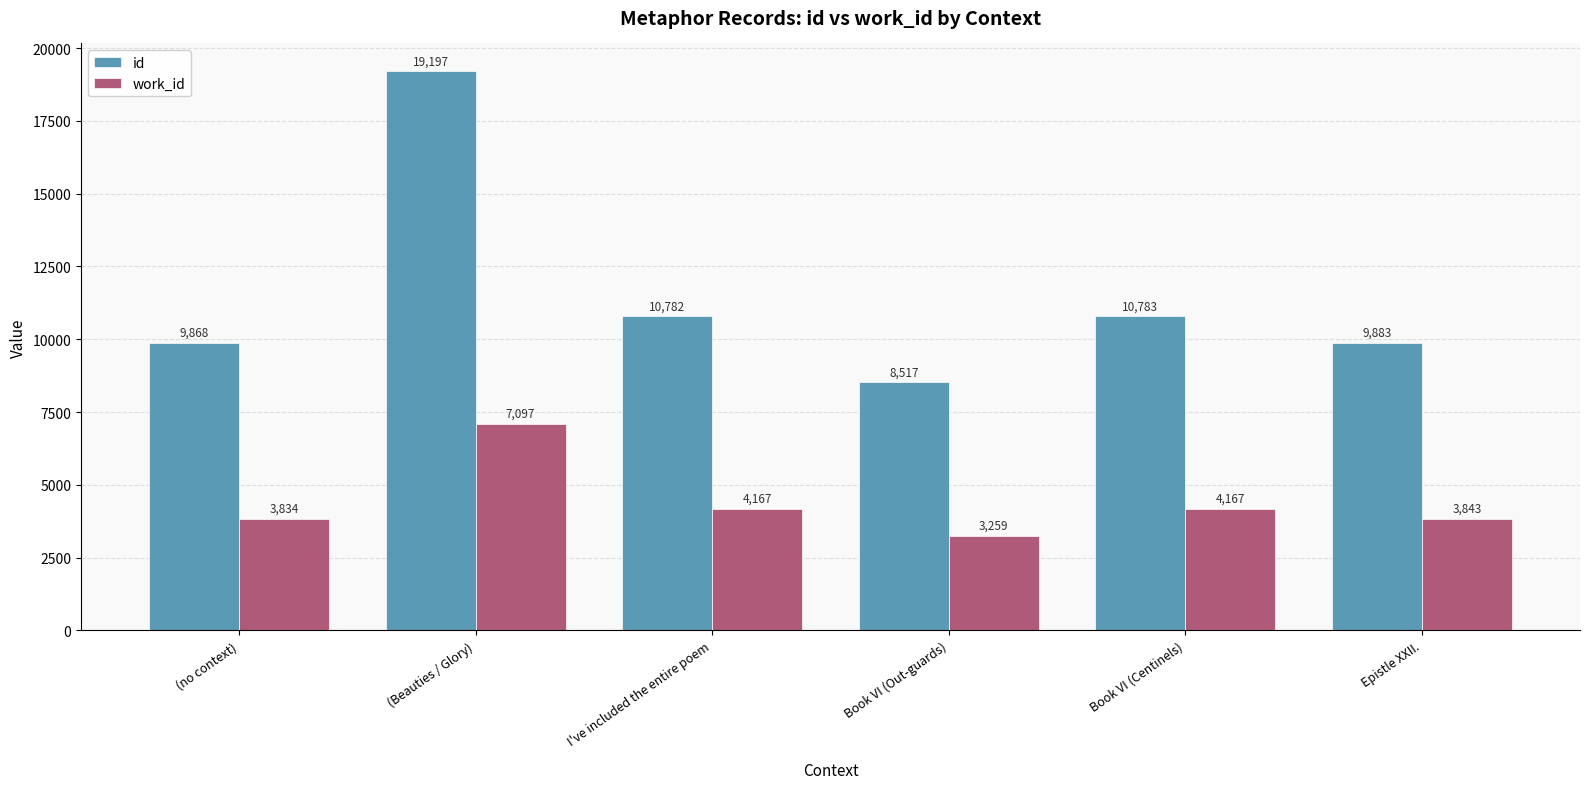

What is the difference between the maximum and second lowest values in the id series?

9329